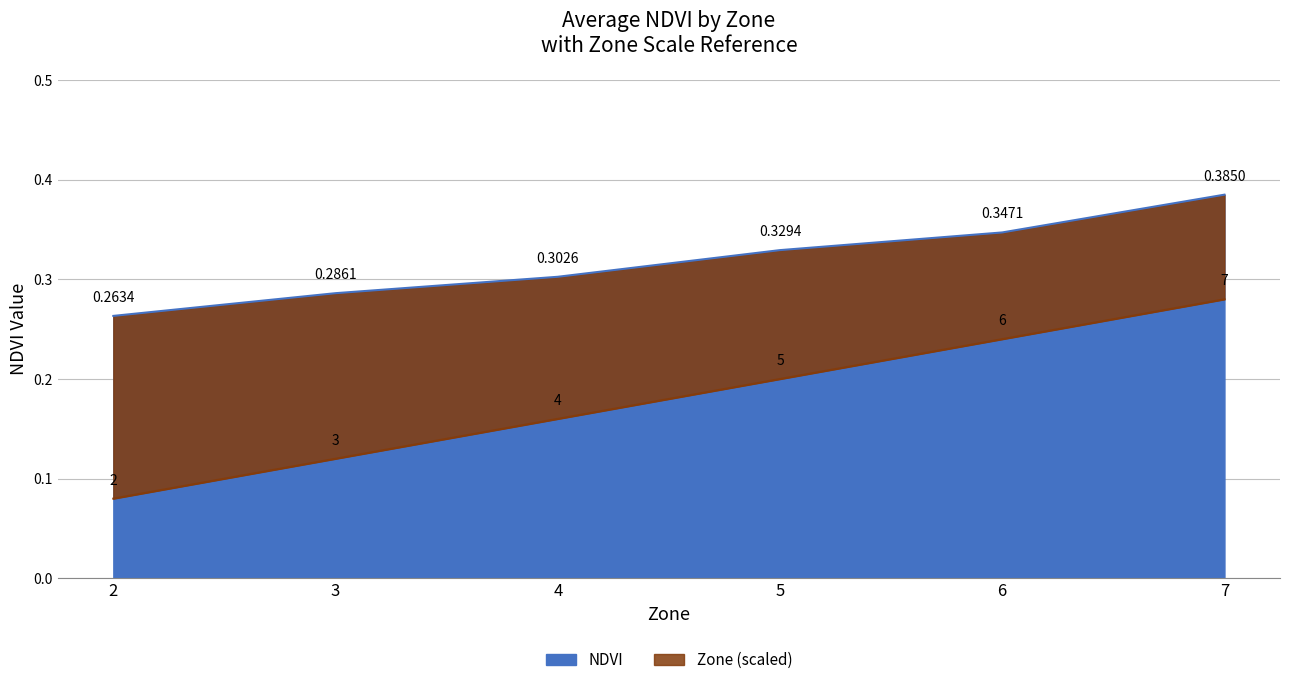

How many distinct data groups are displayed?

2